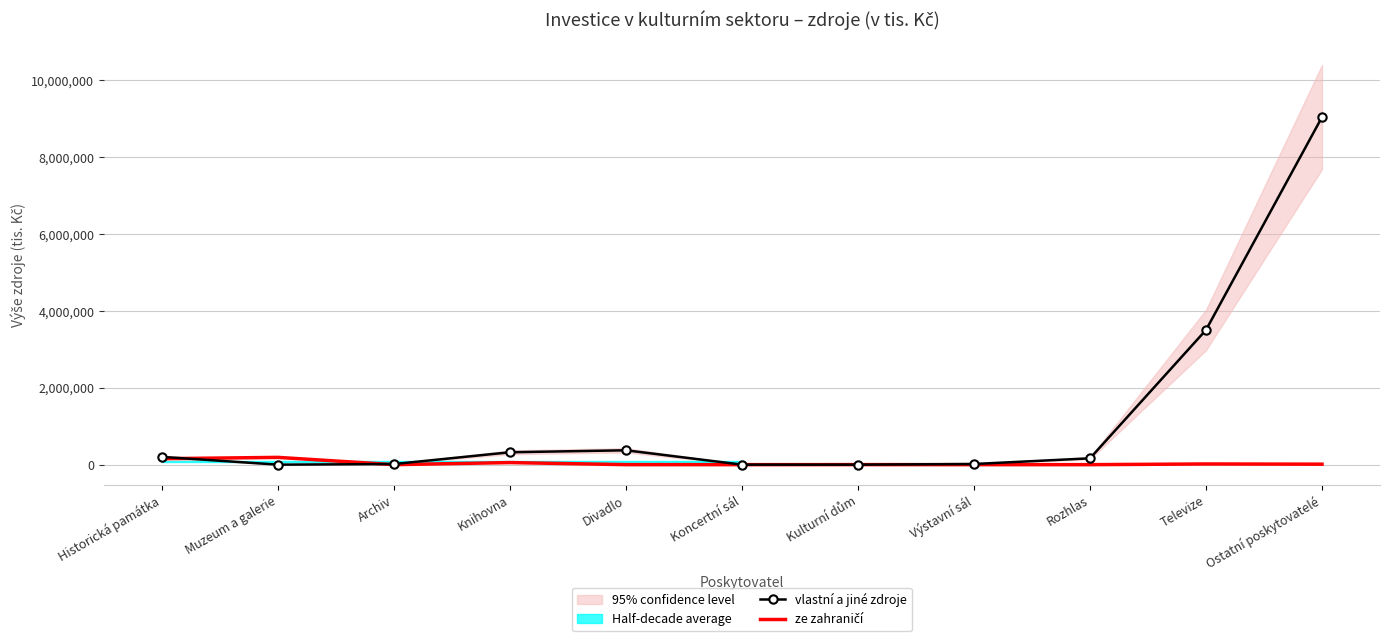

Between which two adjacent categories do ze zahraničí and vlastní a jiné zdroje first intersect?

Historická památka and Muzeum a galerie